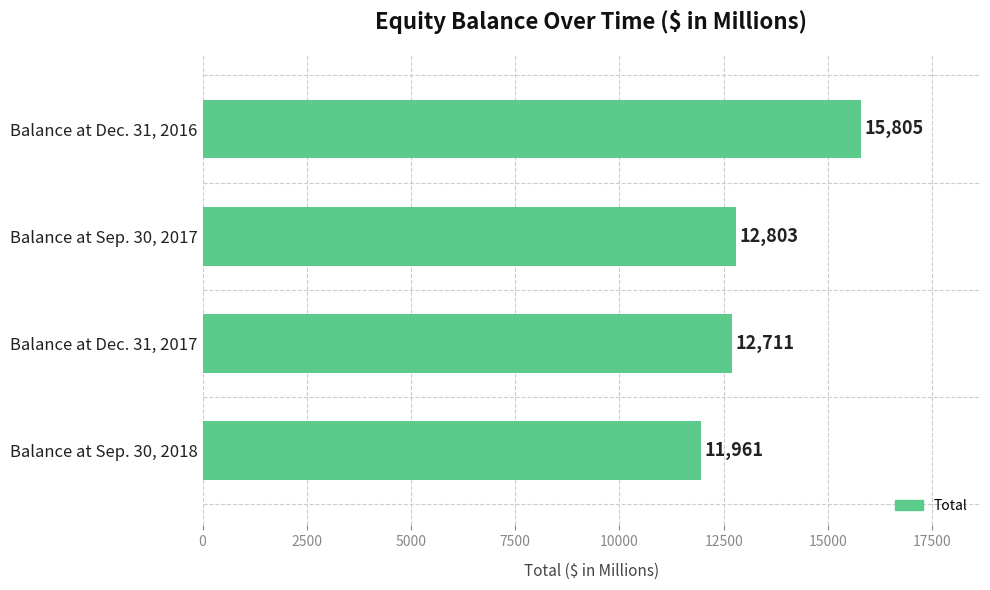

How many data points are less than 12803?

2